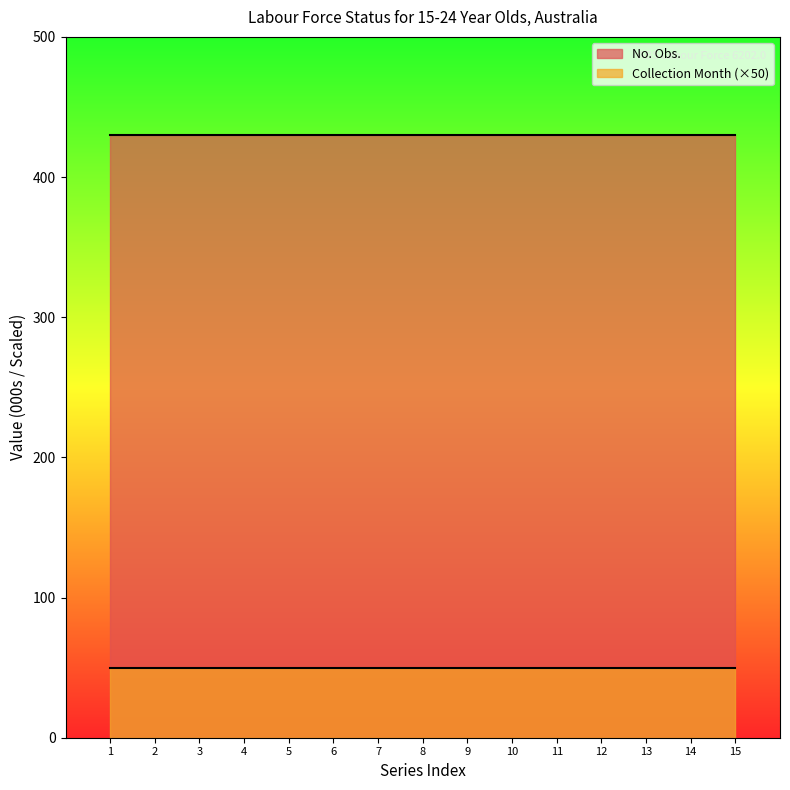

What is the minimum value shown in the chart?

50